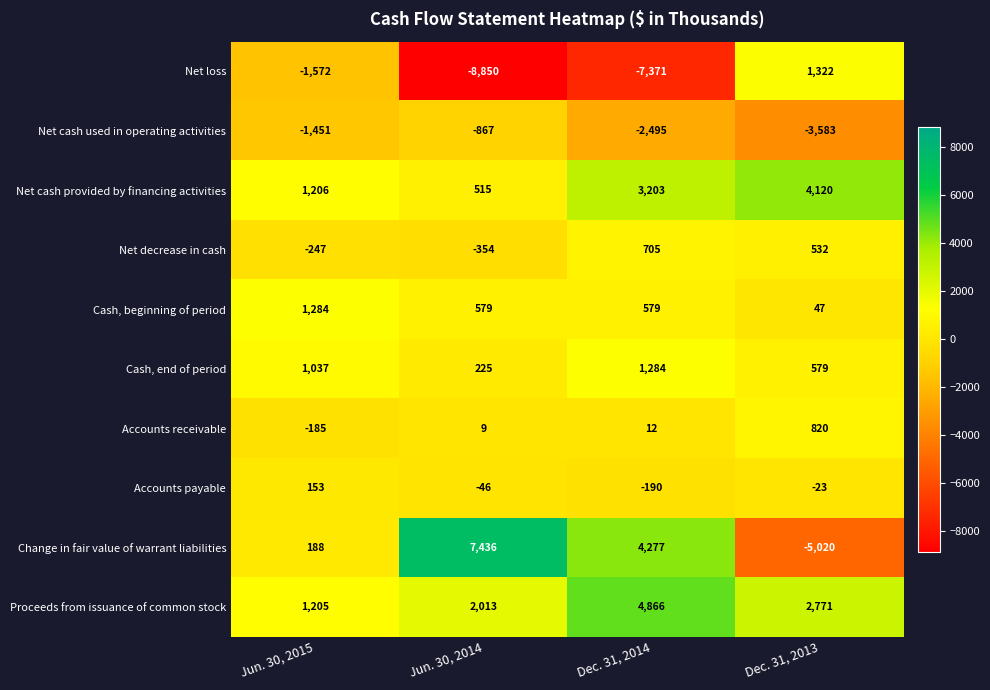

True or false: Cash, end of period has a value of 1698 at Jun. 30, 2015.

False